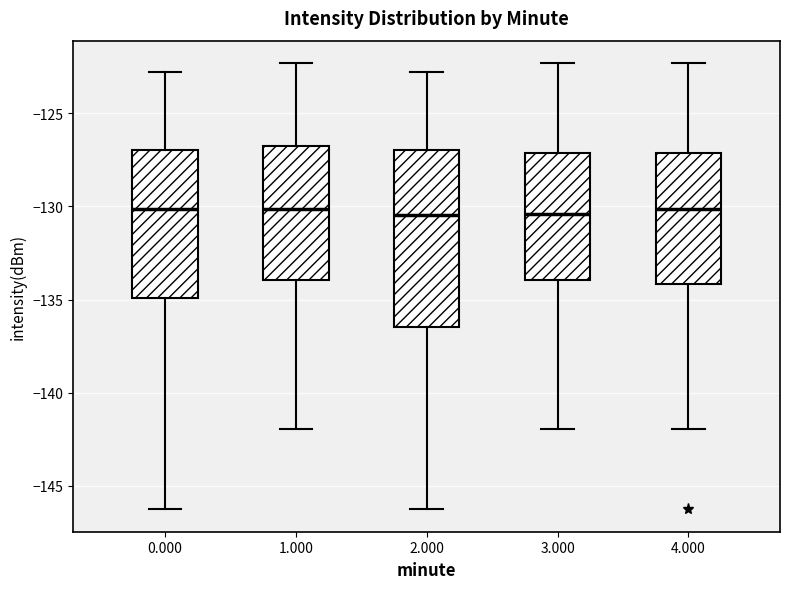

Where does the median line of the box at x = 3.000 sit on the y-axis? The values are not printed on the chart, so give them approximately, as read against the axis.

-130.5